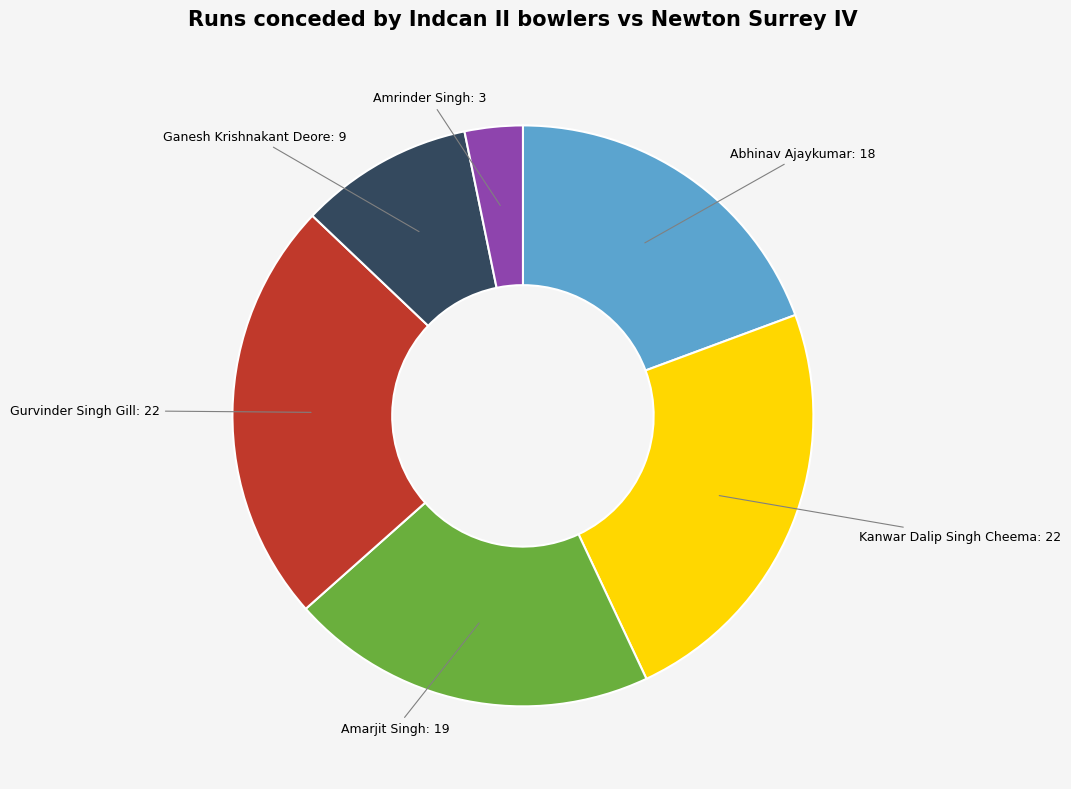

Is there any slice that represents more than half of the pie?

No